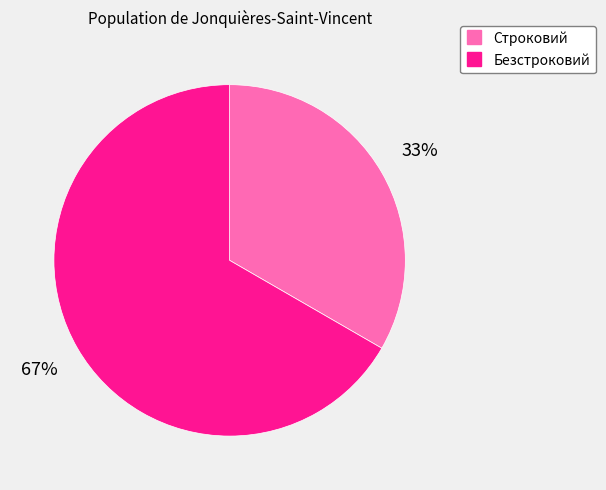

The Строковий slice represents 23% of the pie. True or false?

False